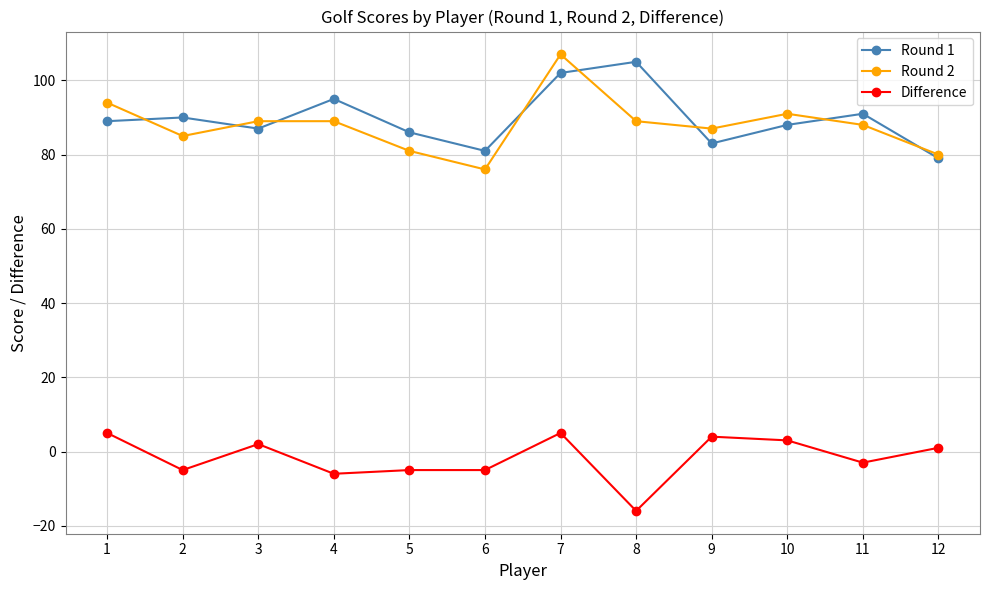

Is the value of Round 2 at 9 greater than the value of Round 1 at 8?

No